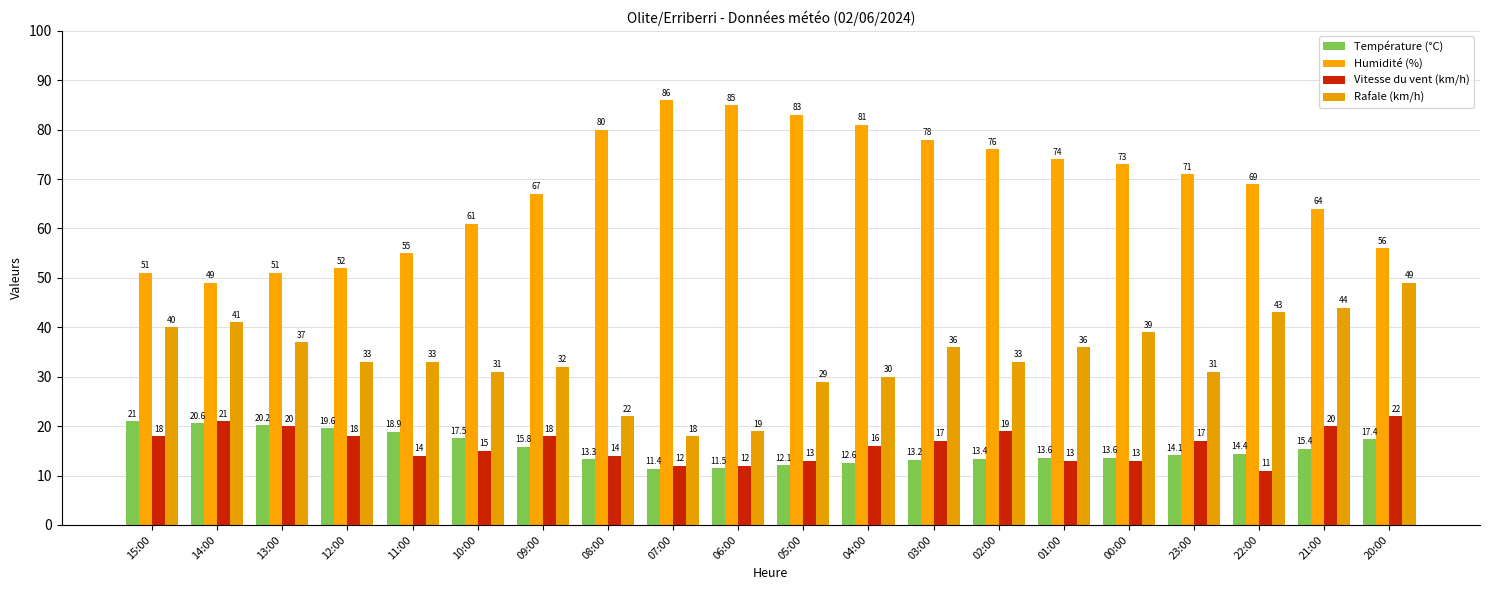

Which has a higher value, 12:00 or 11:00?

12:00